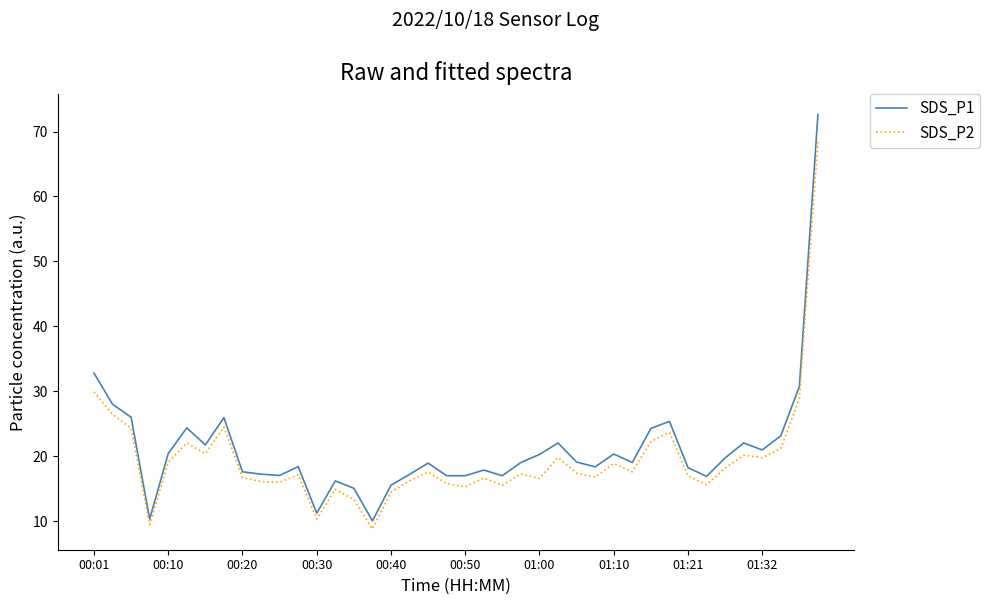

What is the maximum value for SDS_P2?

68.5